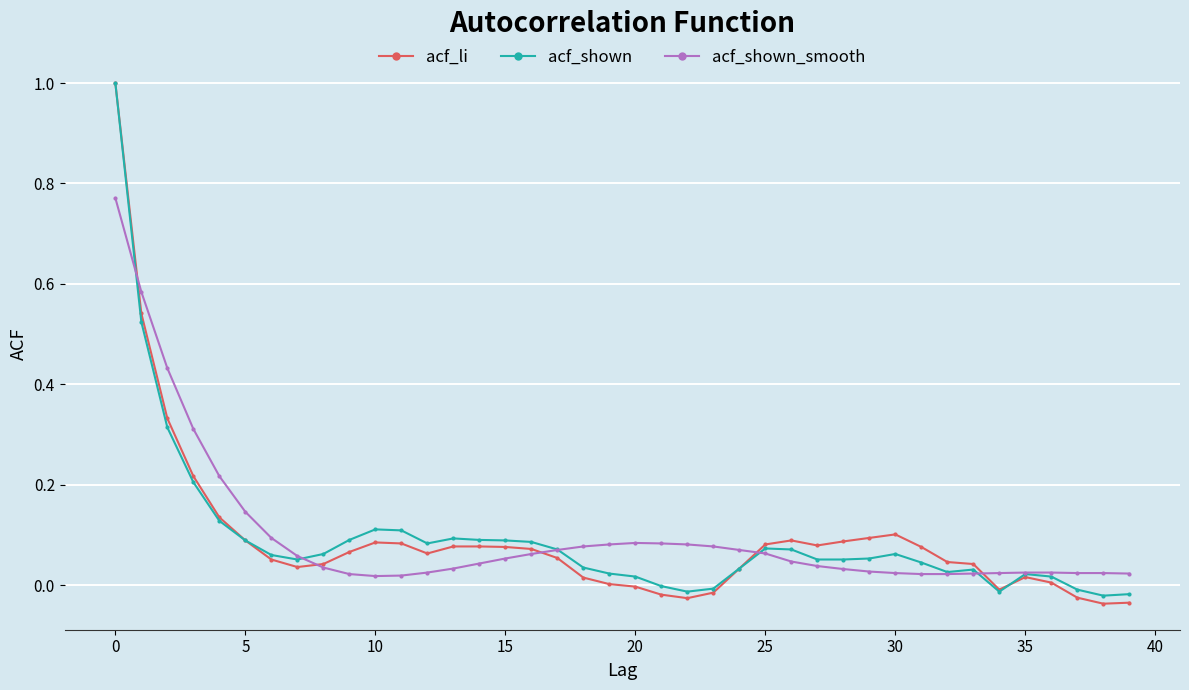

True or false: acf_shown has more than 0 interior local peaks.

True